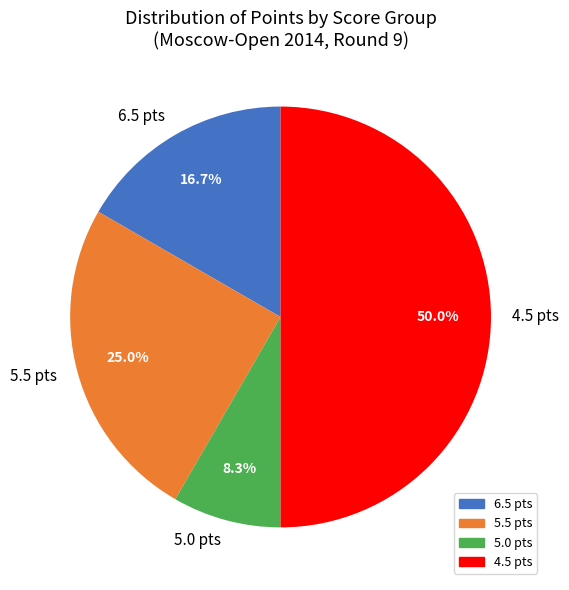

To the nearest percent, what is the difference between the largest and smallest slice percentages?

42%